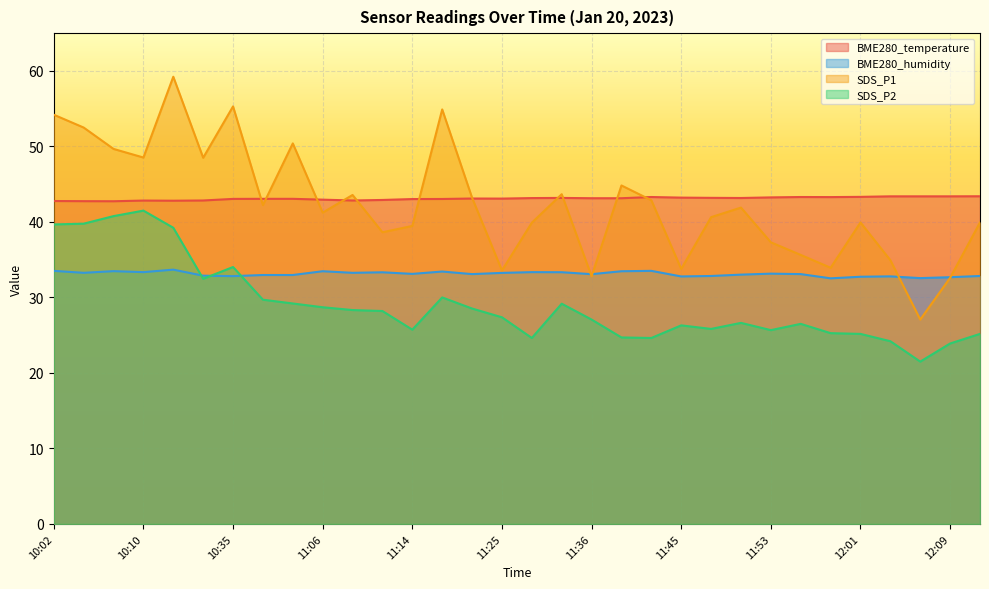

What is the sum of all SDS_P2 values?

929.5